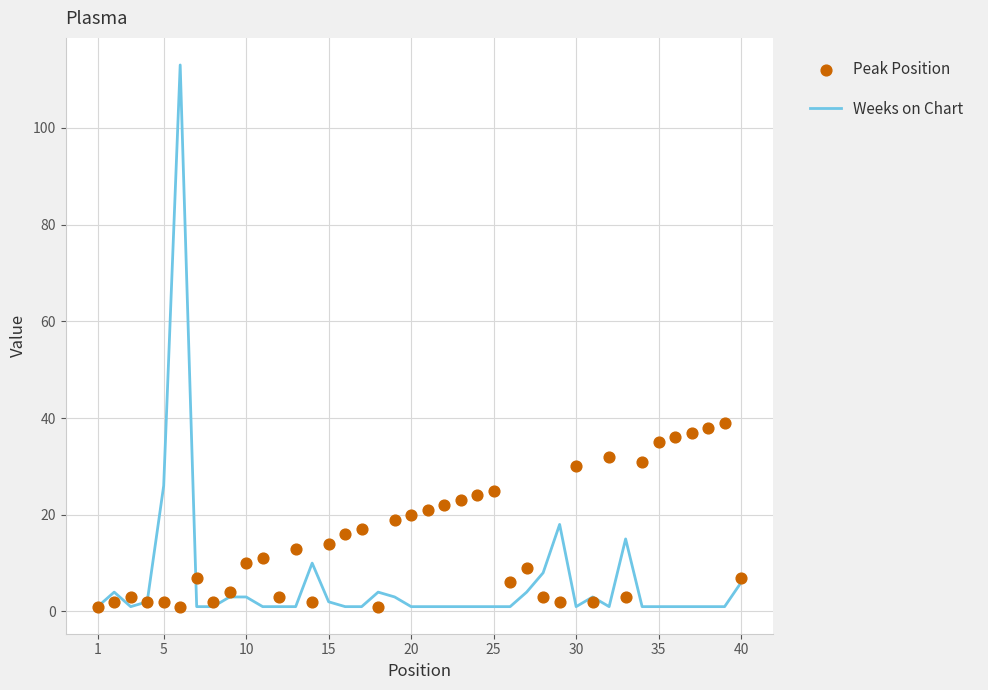

At how many categories does at least one series exceed 109?

1